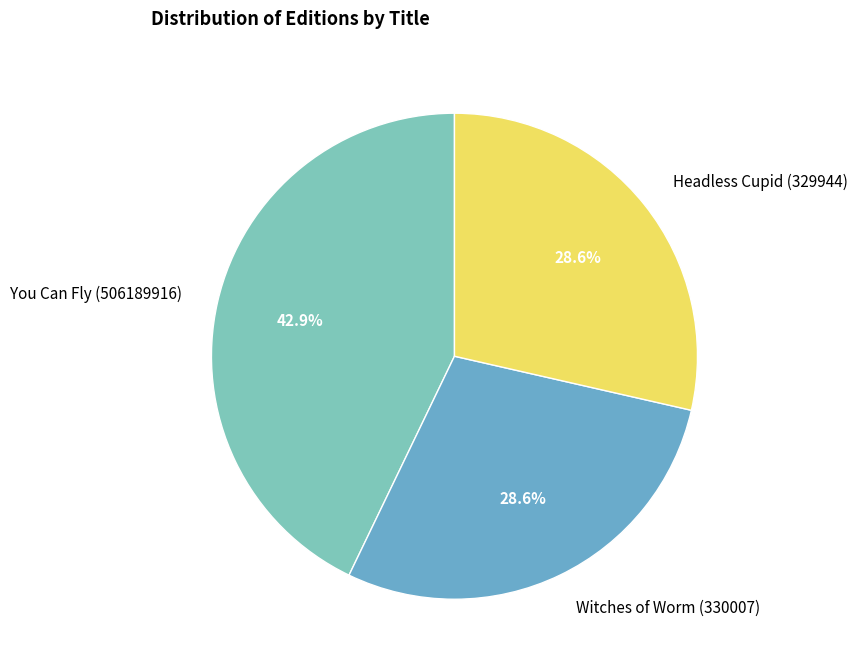

Count the number of slices in the pie.

3